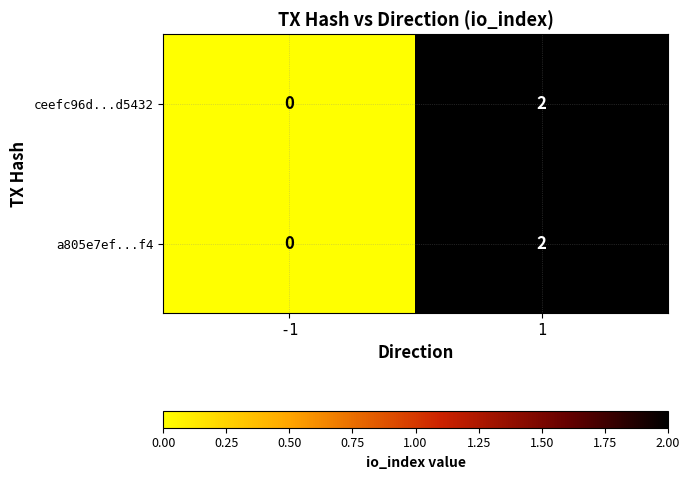

Is the value of ceefc96d...d5432 at 1 greater than the value of a805e7ef...f4 at -1?

Yes